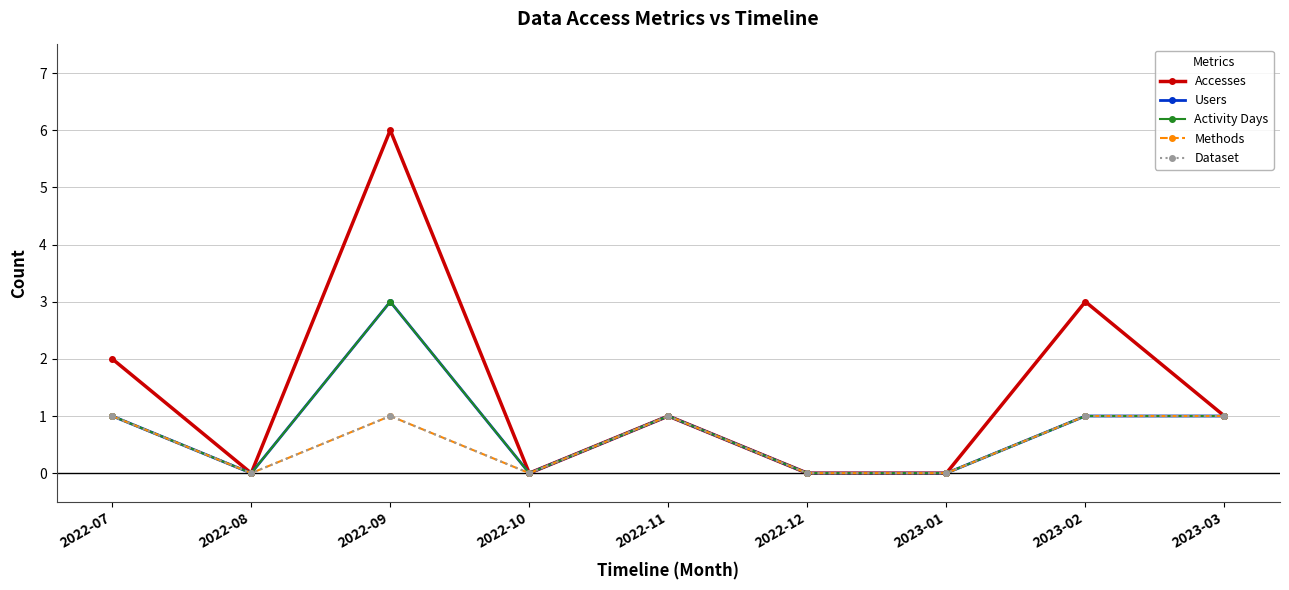

Is this an area chart (filled region under the line)?

No